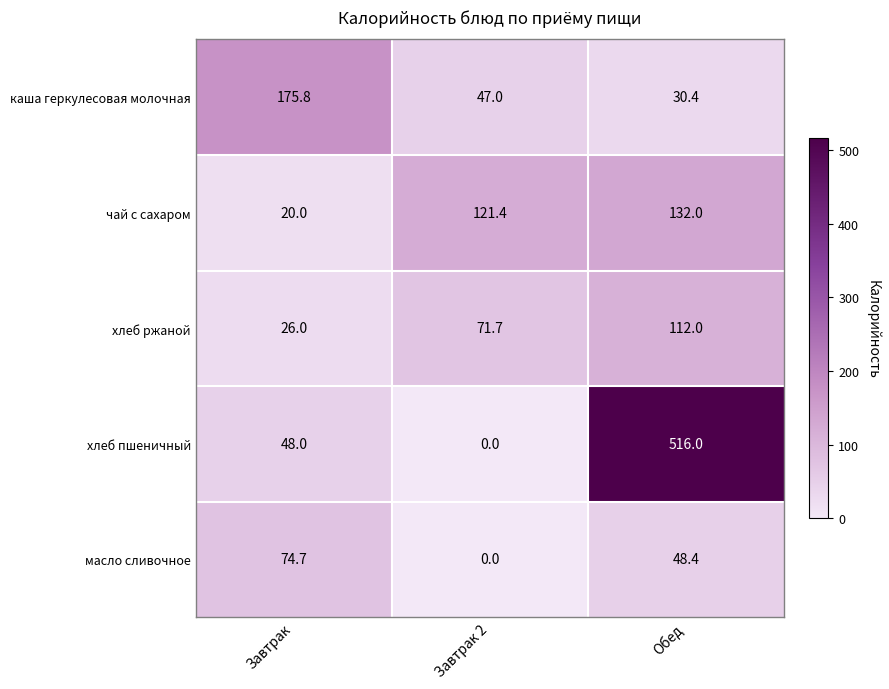

At which label is масло сливочное closest to 37?

Обед